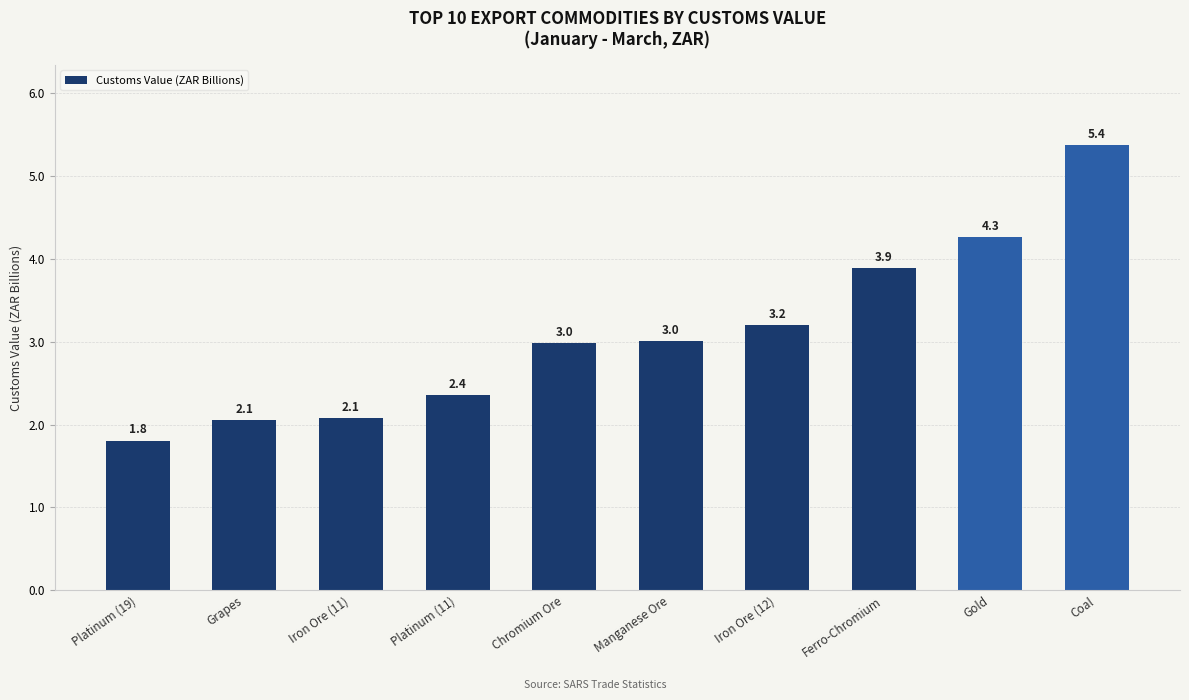

What is the change in value from Ferro-Chromium to Gold?

+0.4